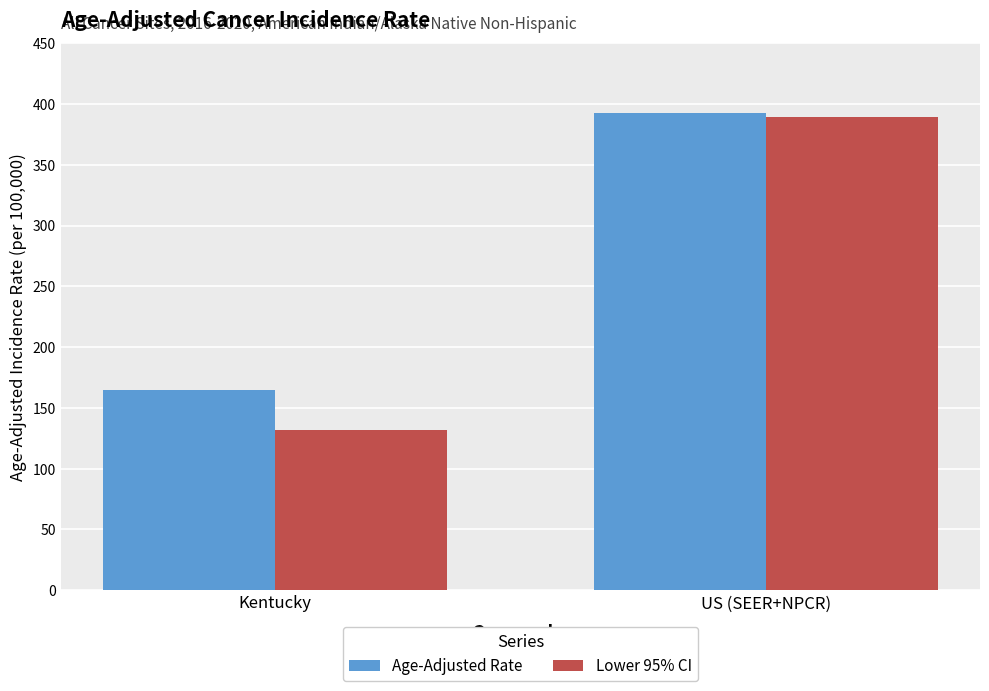

At which category is the sum across all series the highest?

US (SEER+NPCR)